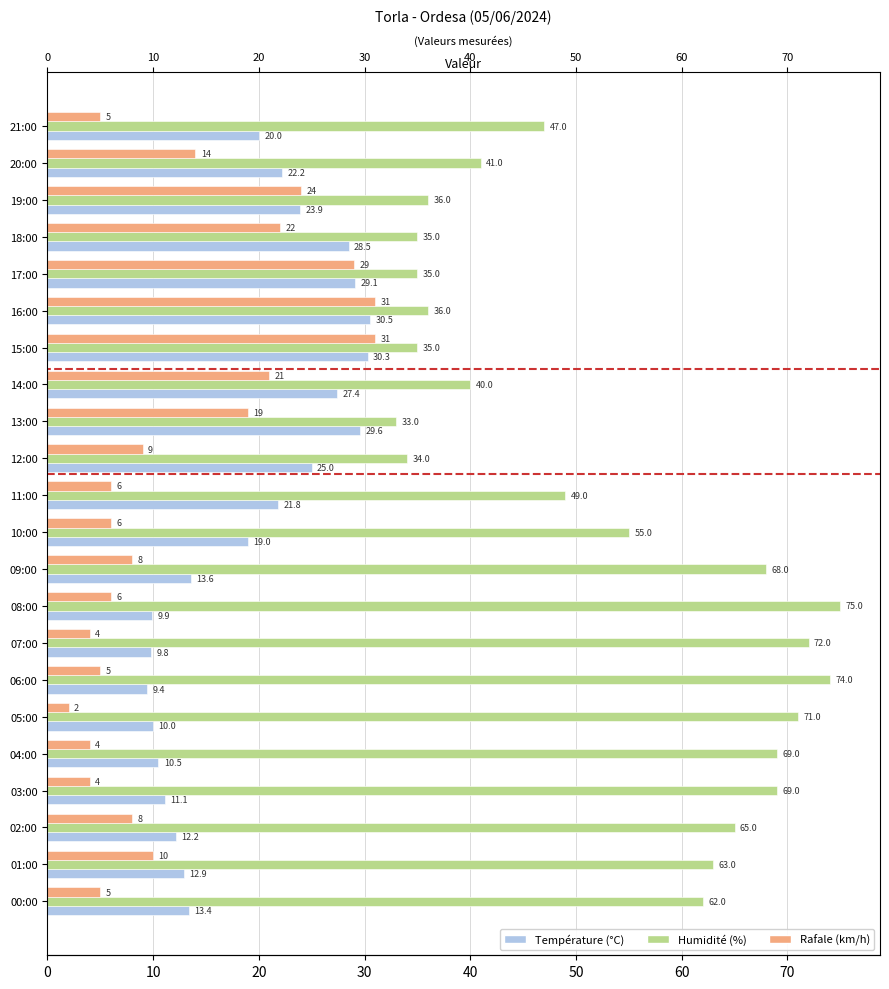

The Température (°C) series shows 20.0 at 21:00. True or false?

True